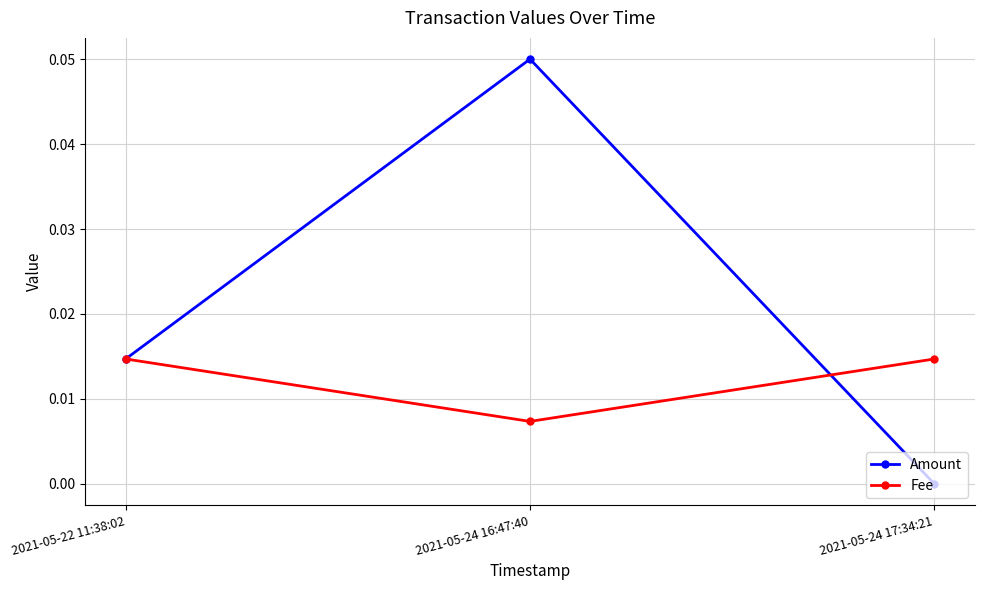

List the labels in order of Amount value, smallest first.

2021-05-24 17:34:21, 2021-05-22 11:38:02, 2021-05-24 16:47:40